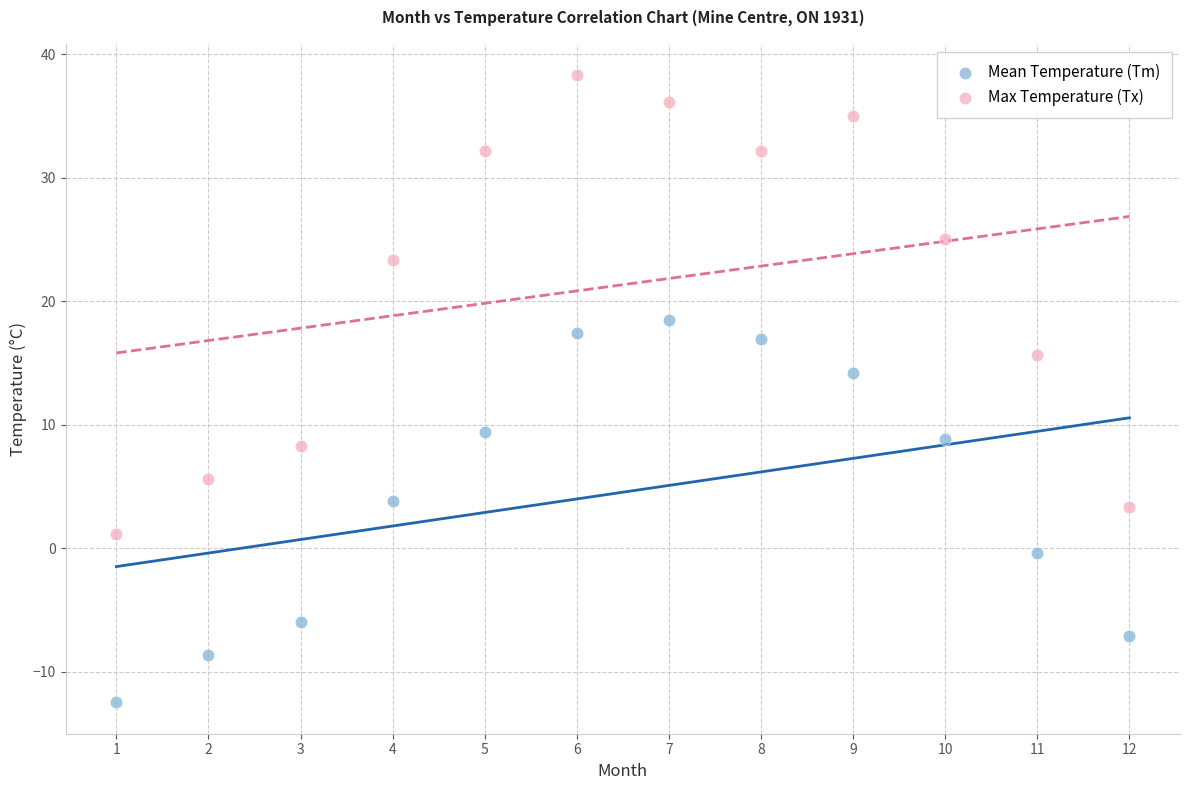

Which series reaches the maximum Y coordinate?

Max Temperature (Tx)